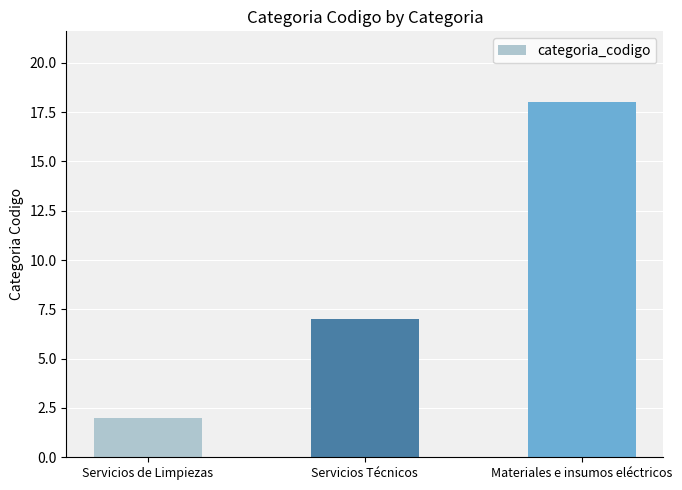

What is the minimum value shown in the chart?

2